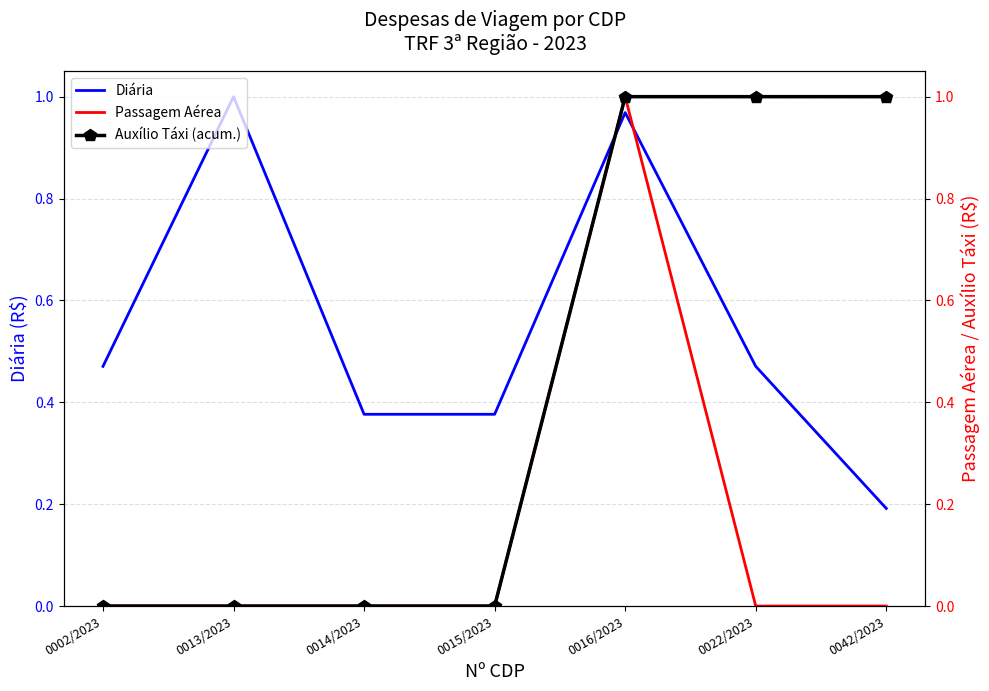

Reading left to right, what are all the values shown in this chart?

Diária: 0002/2023=0.5	0013/2023=1.0	0014/2023=0.4	0015/2023=0.4	0016/2023=1.0	0022/2023=0.5	0042/2023=0.2
Passagem Aérea: 0002/2023=0.0	0013/2023=0.0	0014/2023=0.0	0015/2023=0.0	0016/2023=1.0	0022/2023=0.0	0042/2023=0.0
Auxílio Táxi (acum.): 0002/2023=0.0	0013/2023=0.0	0014/2023=0.0	0015/2023=0.0	0016/2023=1.0	0022/2023=1.0	0042/2023=1.0